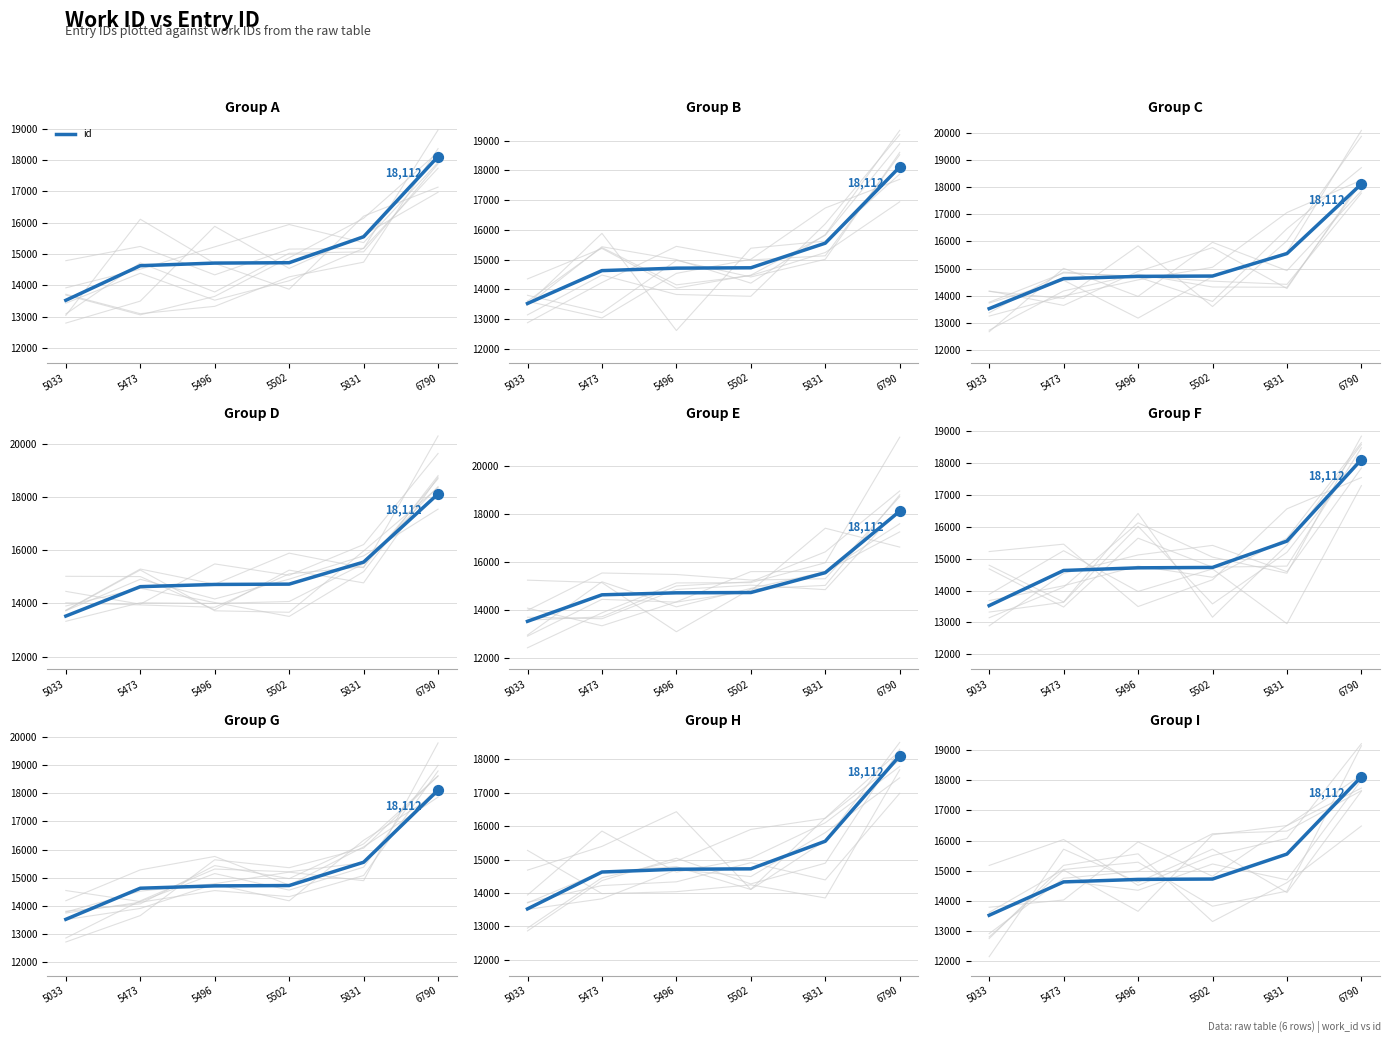

Which has a higher value, 5502 or 5033?

5502